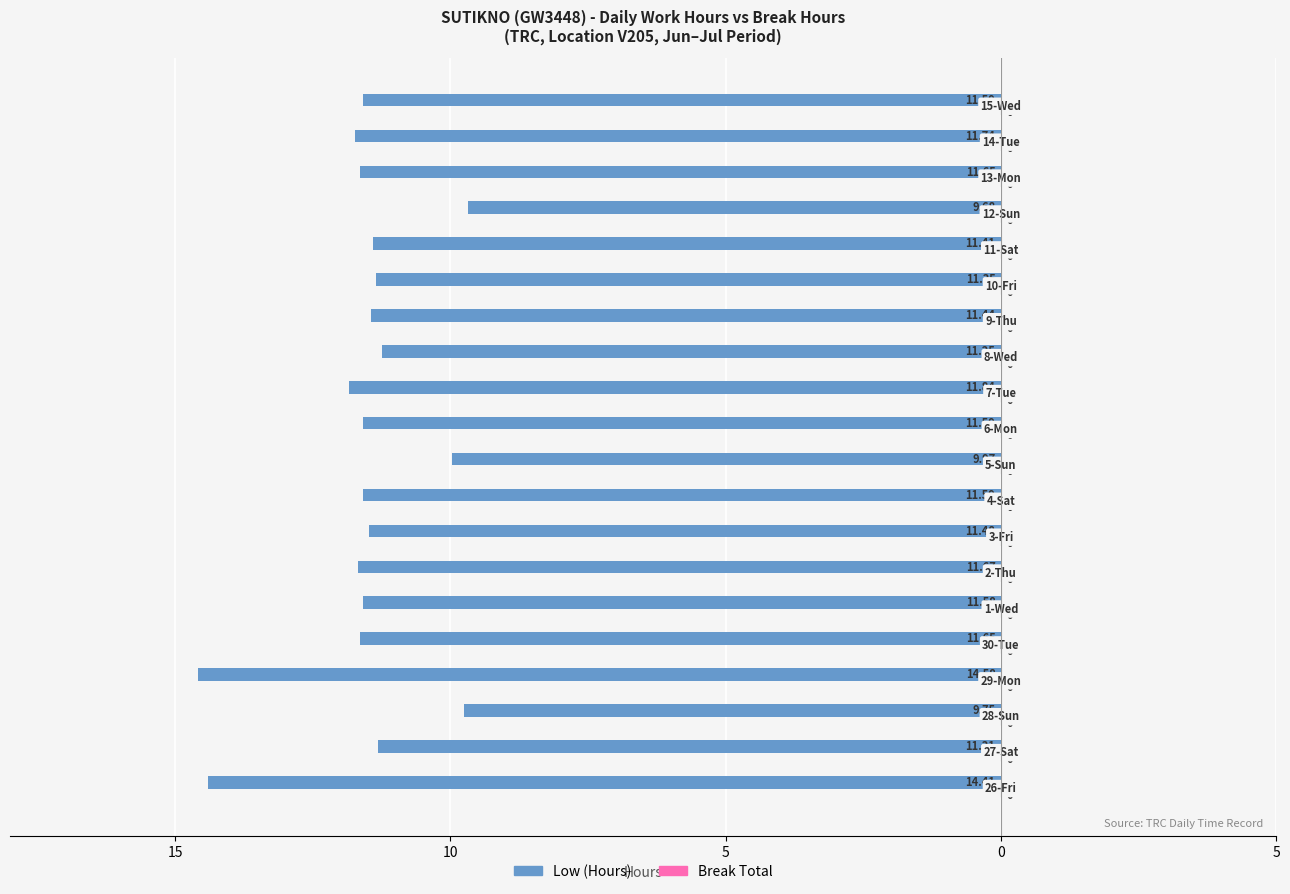

Are the bars horizontal?

Yes